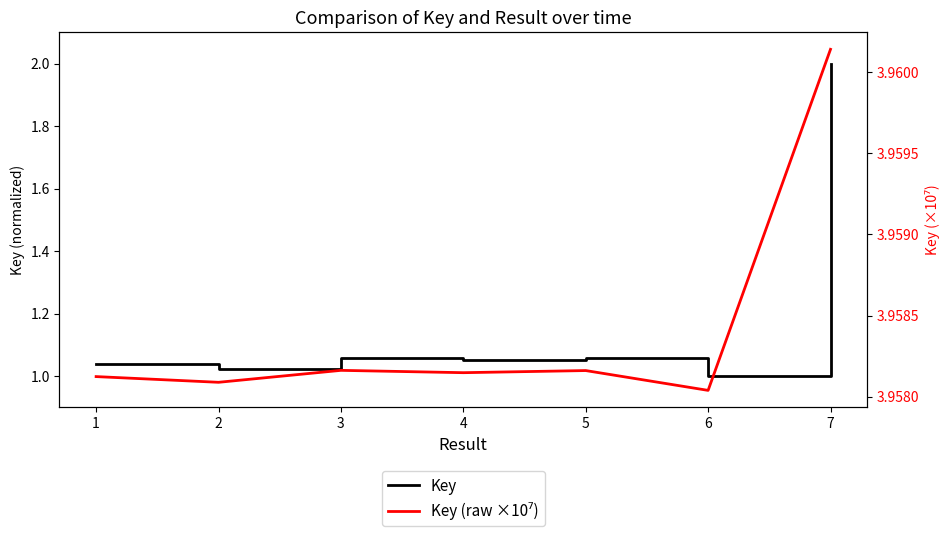

The value of Key at 7 is 0.5. True or false?

False